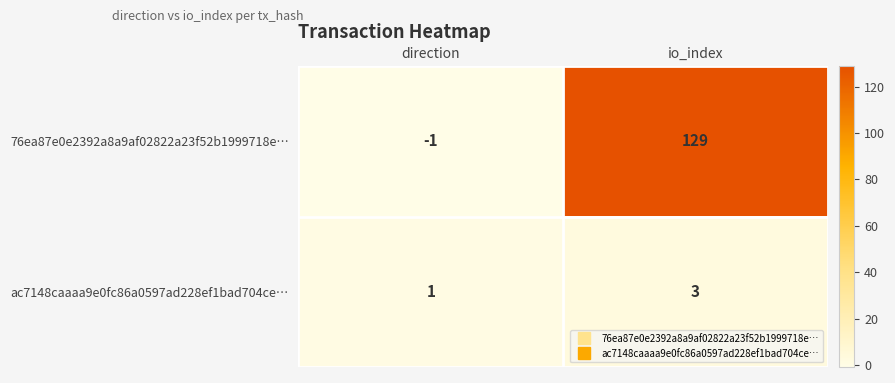

List the series in order of their overall mean, highest first.

76ea87e0e2392a8a9af02822a23f52b1999718e…, ac7148caaaa9e0fc86a0597ad228ef1bad704ce…